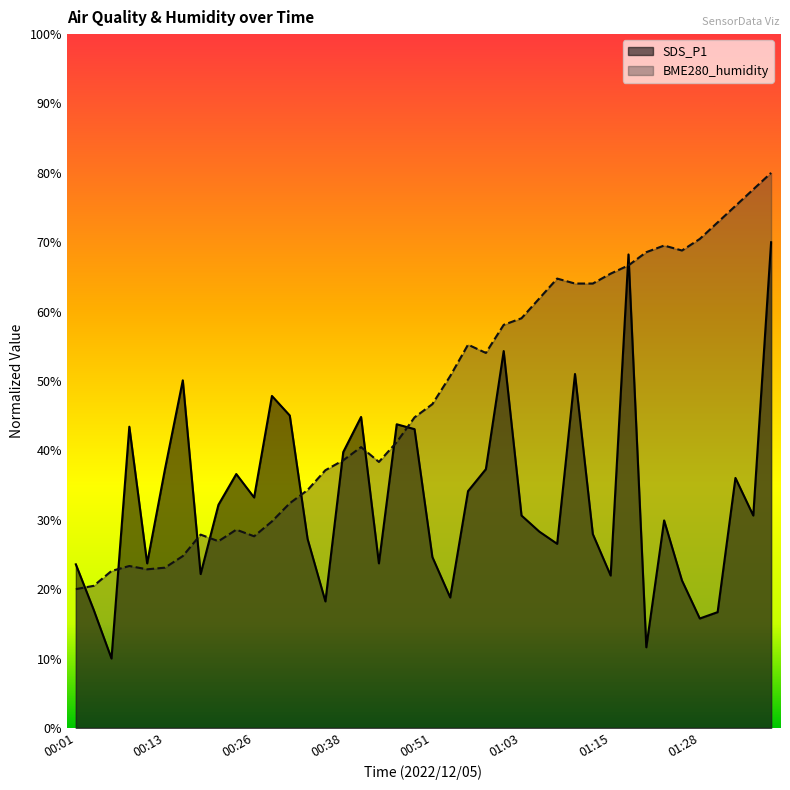

Is it true that BME280_humidity equals 38.3 at 00:43?

True